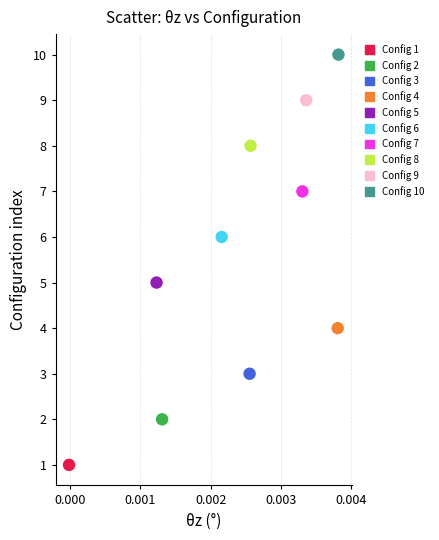

Which series contains the lowest Y value?

Config 1